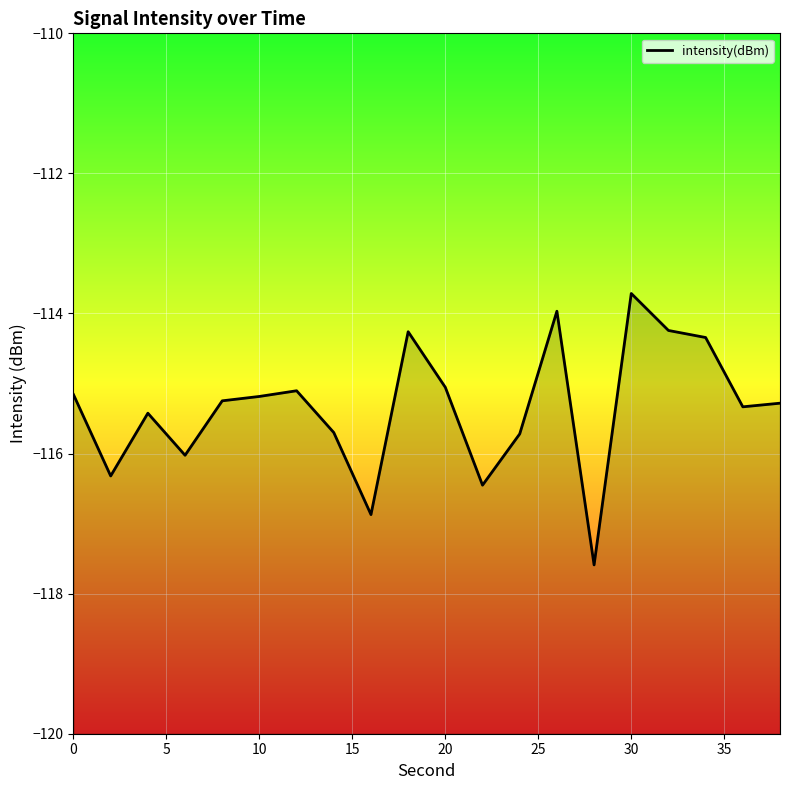

The value at 0 is -115.2. True or false?

True